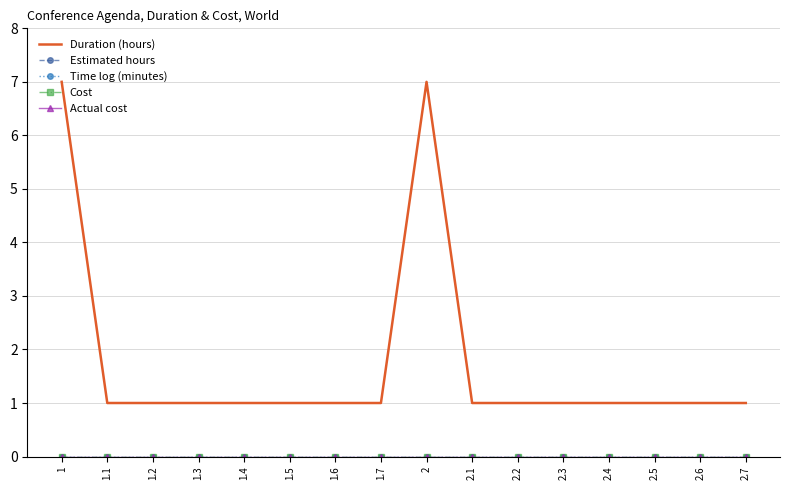

True or false: Estimated hours and Duration (hours) intersect in this chart.

False